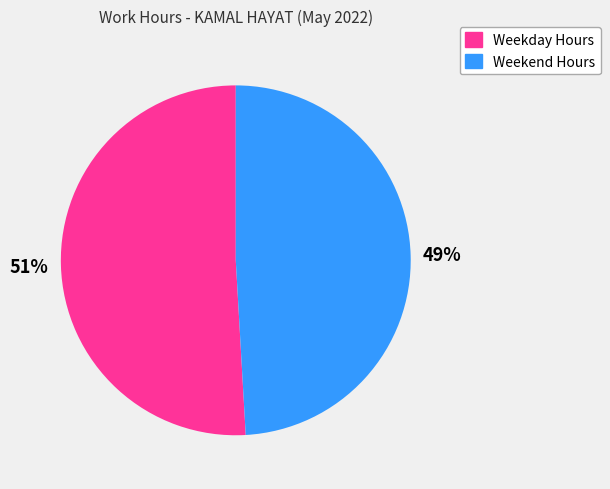

Is there any slice that represents more than half of the pie?

Yes